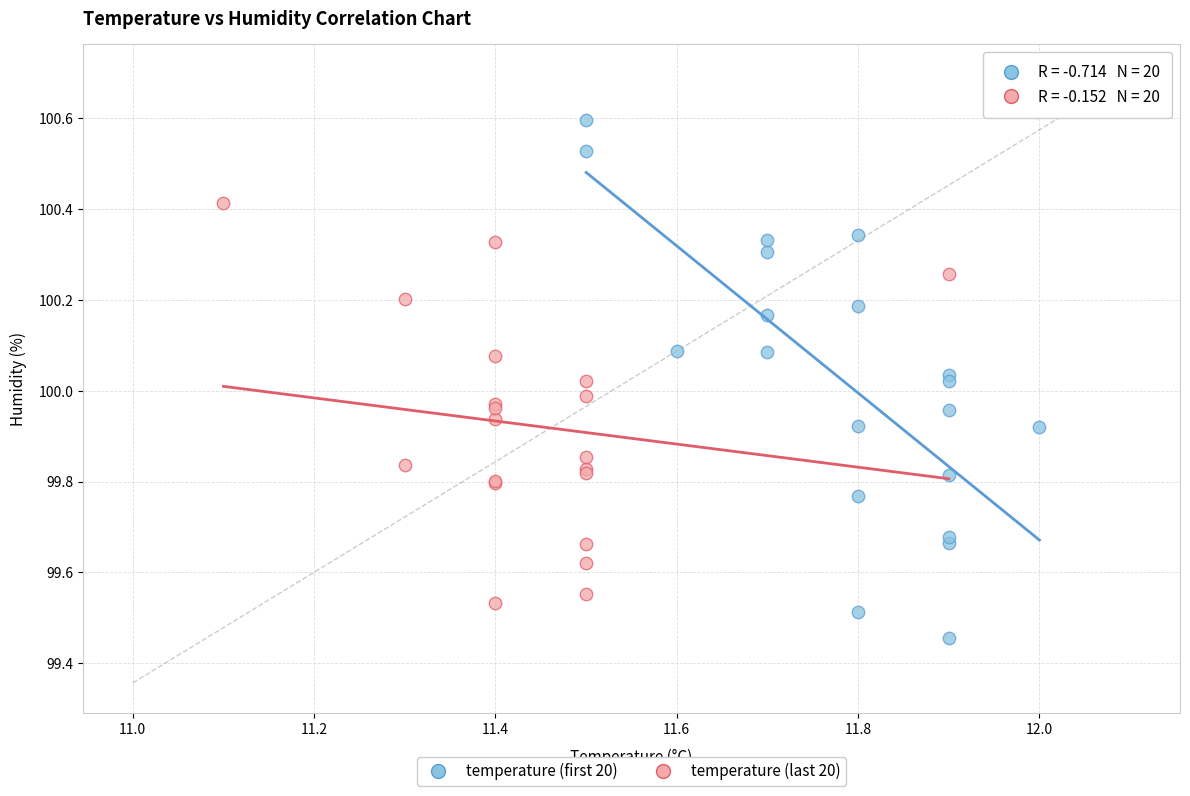

Which series reaches the minimum Y coordinate?

temperature (first 20)